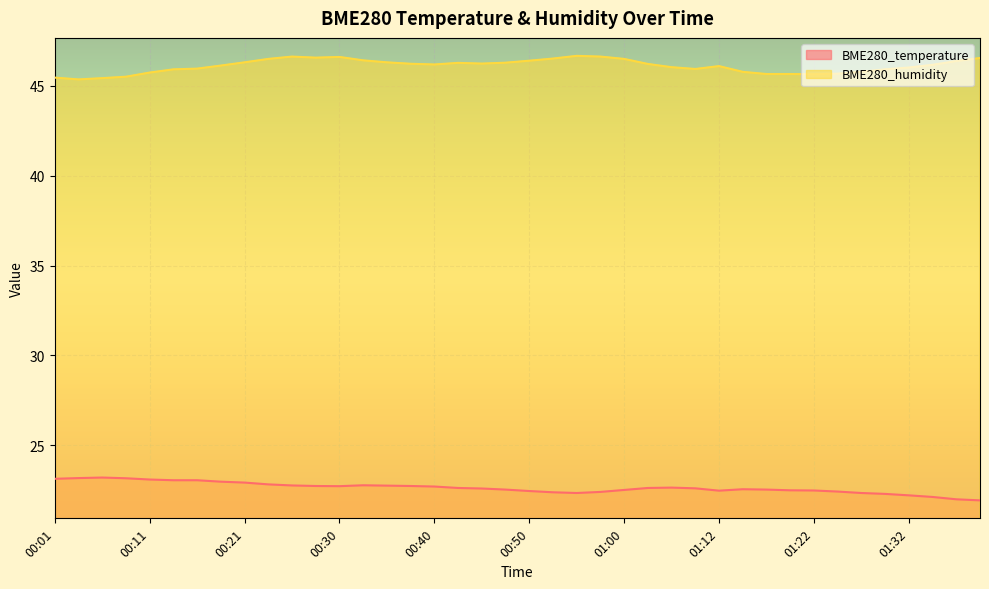

At which label is BME280_humidity closest to 46?

01:32